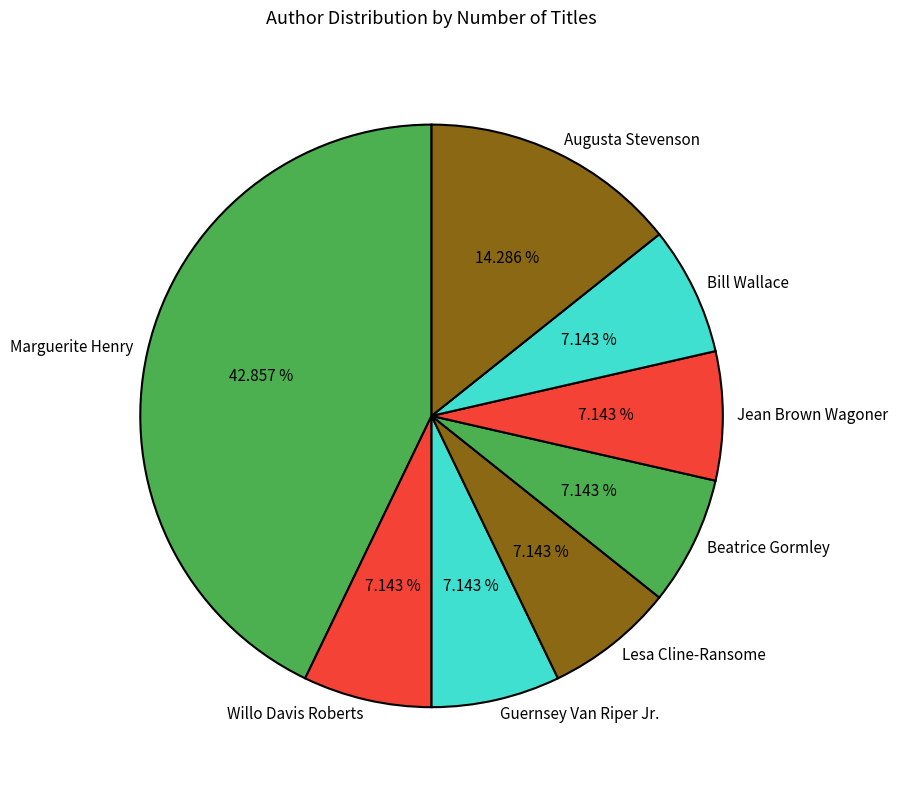

How many segments does this pie chart have?

8